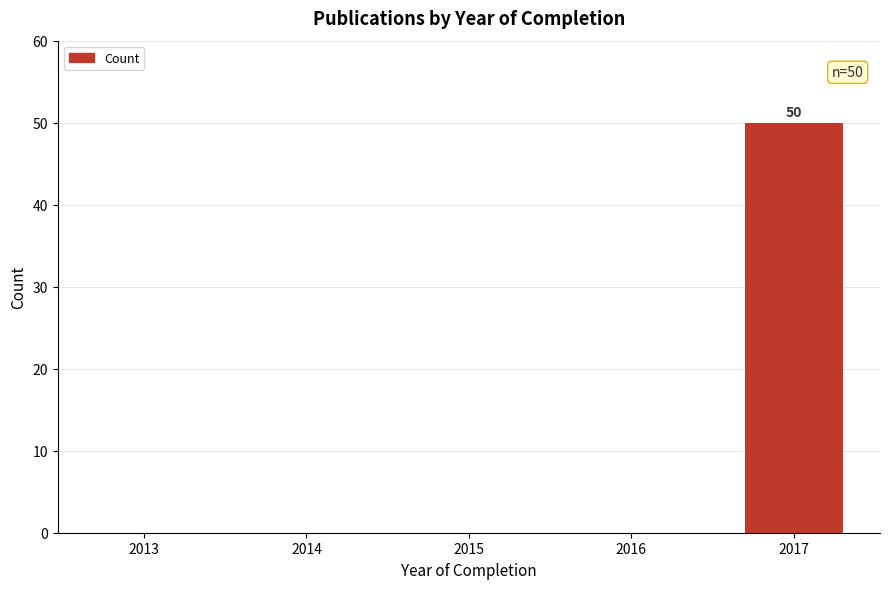

Reading left to right, extract all data points from this chart.

2013=0	2014=0	2015=0	2016=0	2017=50